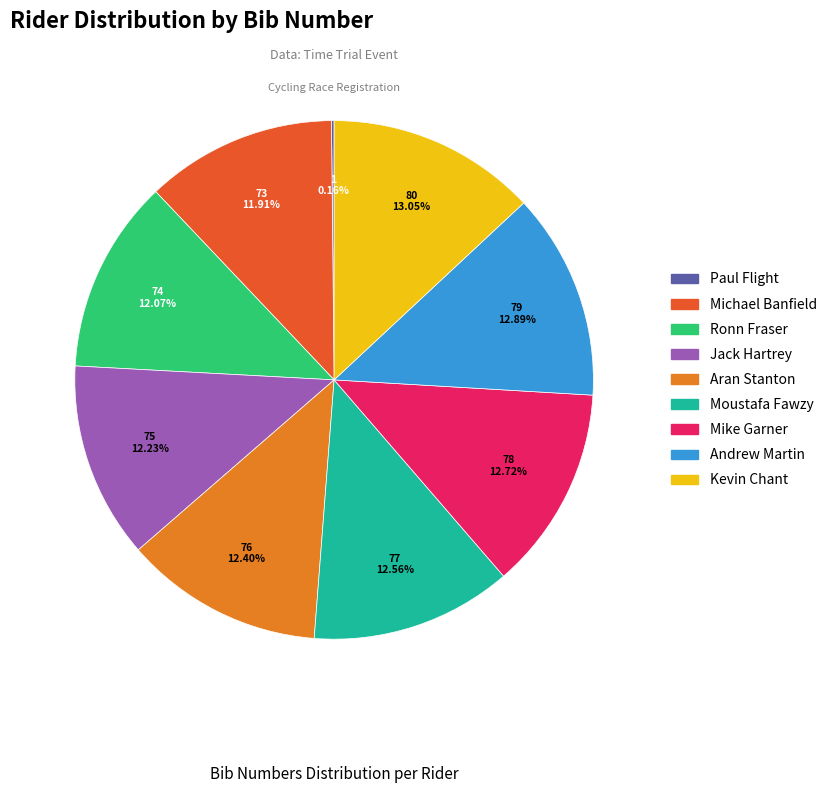

Is the sum of Aran Stanton and Moustafa Fawzy greater than half?

No